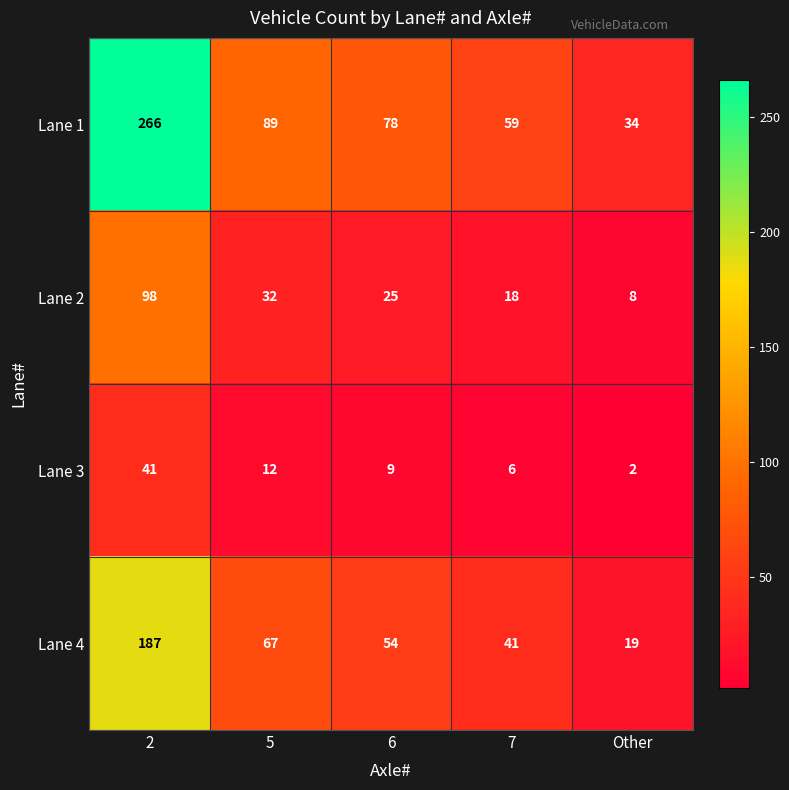

What is the difference between the Lane 1 values at 2 and Other?

232